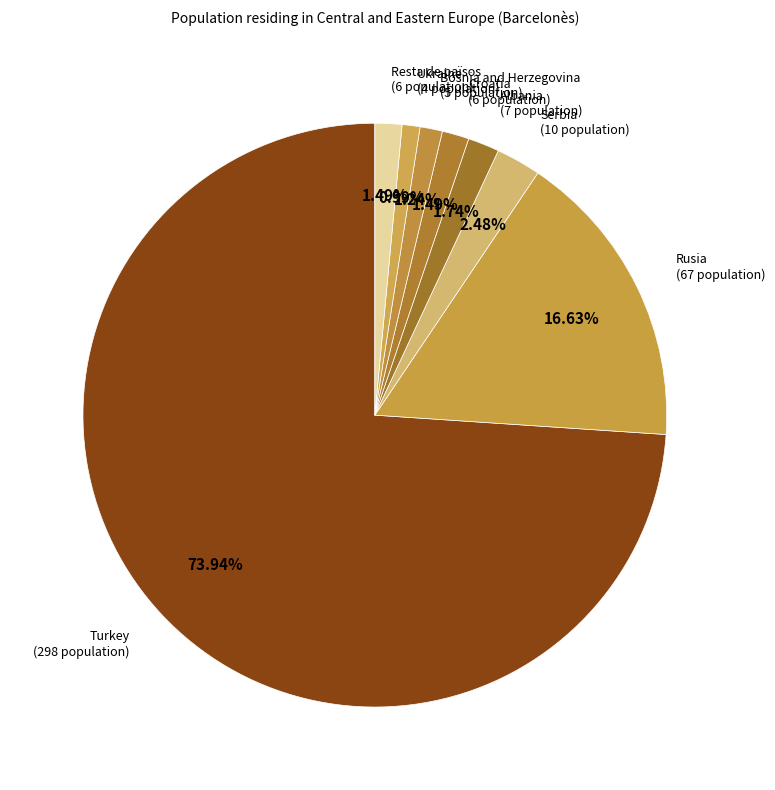

Count the number of slices in the pie.

8